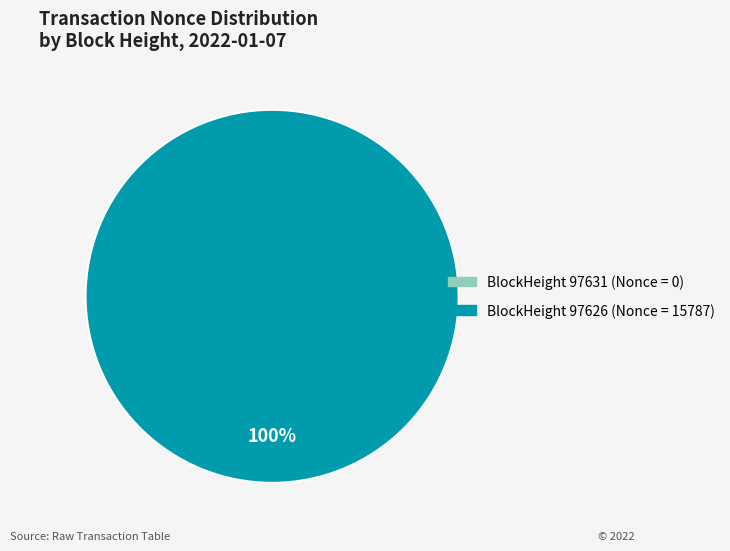

To the nearest percent, what is the combined percentage of 97626 and 97631?

100%